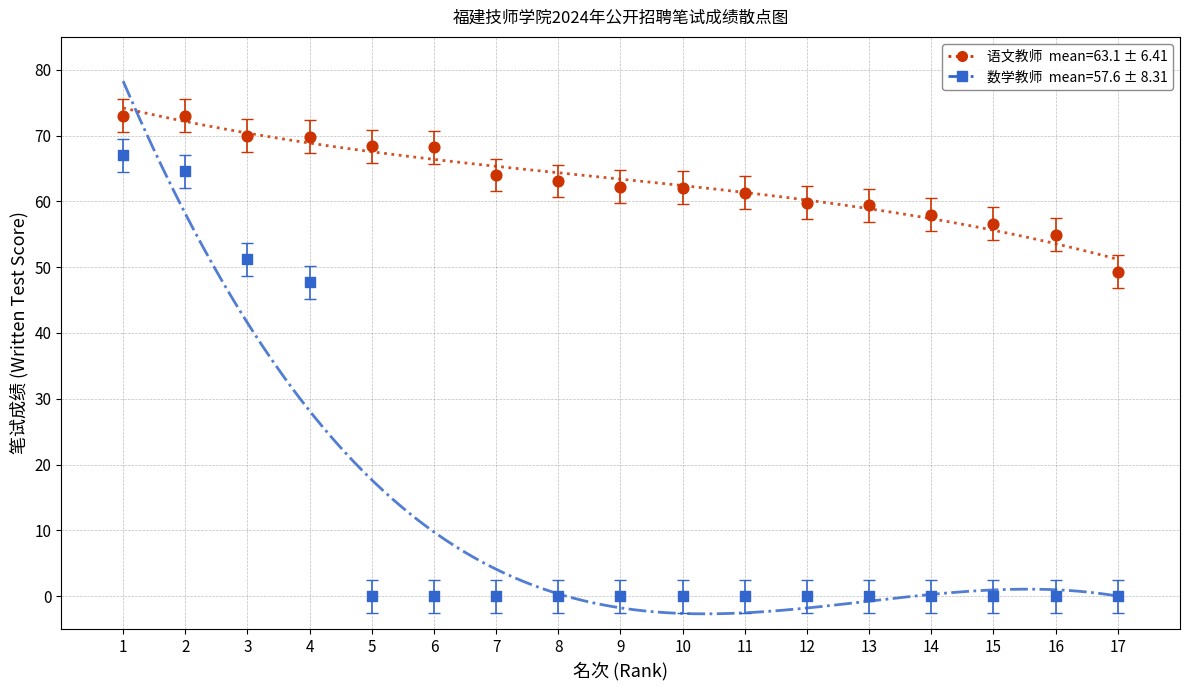

Across all data points, what is the range of X values (max minus min)?

16.0